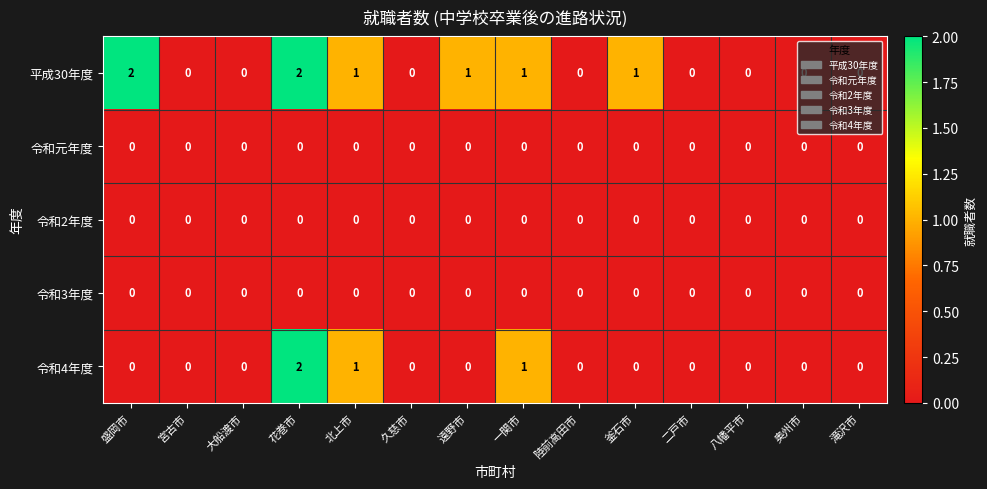

What is the difference between the highest and lowest values at 北上市?

1